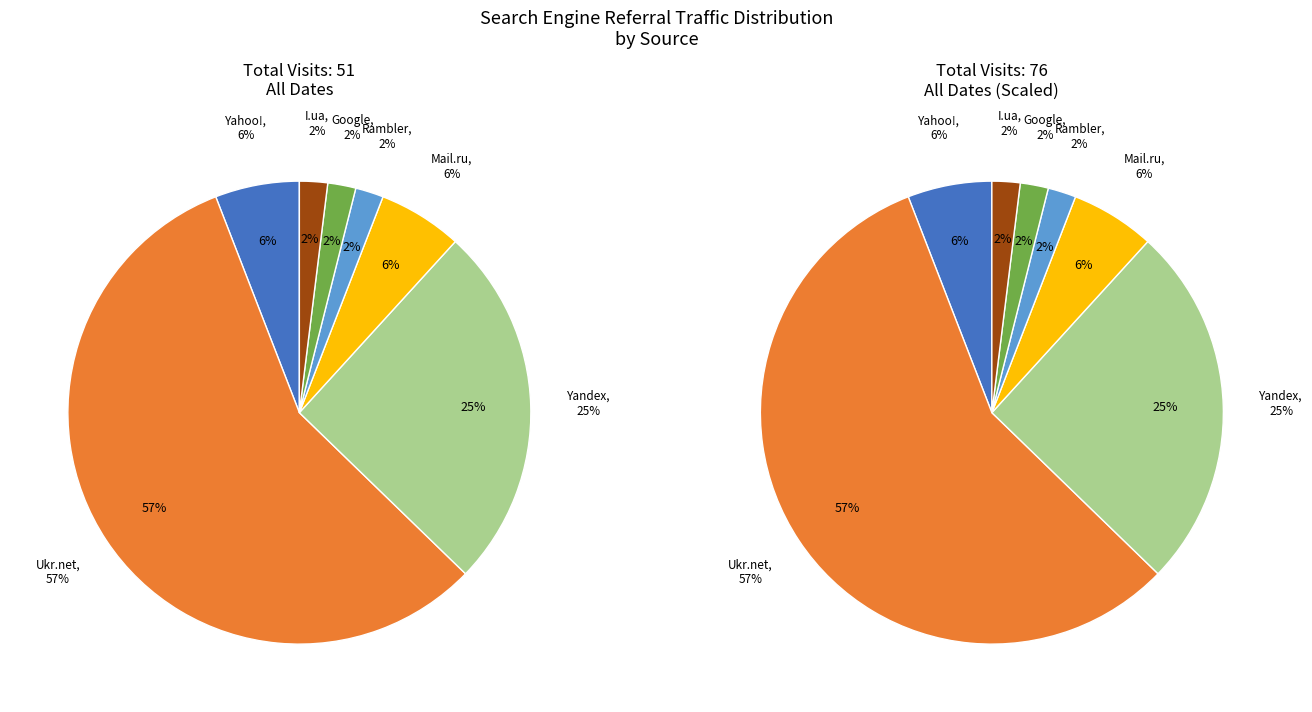

To the nearest percent, what percentage of the pie is Rambler?

2%